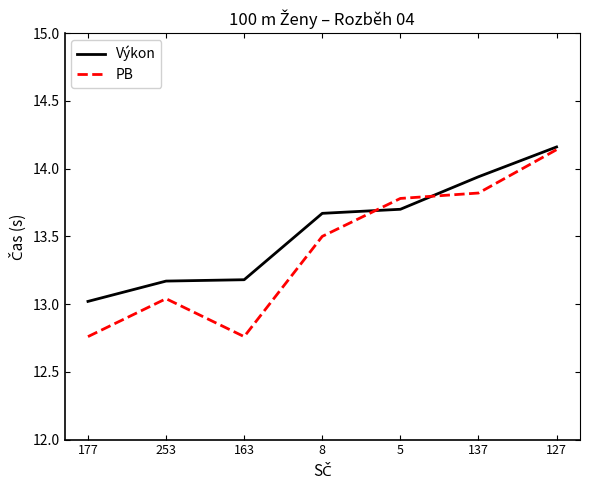

What is the sum of all PB values?

93.8